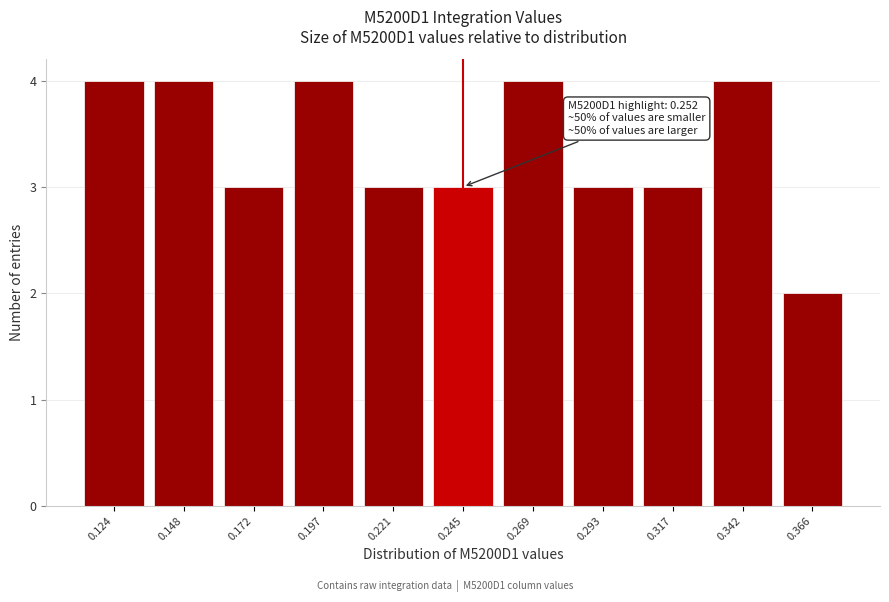

Reading left to right, transcribe all the data shown in this chart.

0.124=4	0.148=4	0.172=3	0.197=4	0.221=3	0.245=3	0.269=4	0.293=3	0.317=3	0.342=4	0.366=2